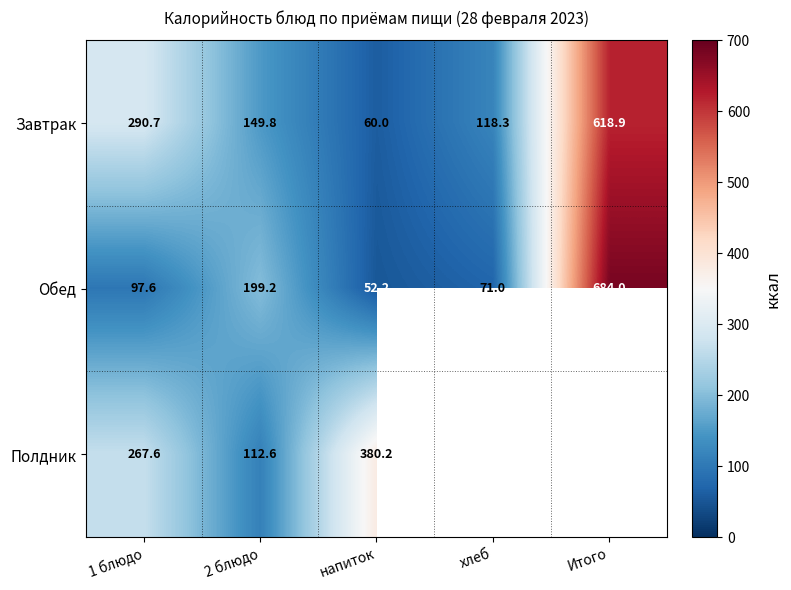

What is the difference between the second highest and minimum values in the Завтрак series?

230.7